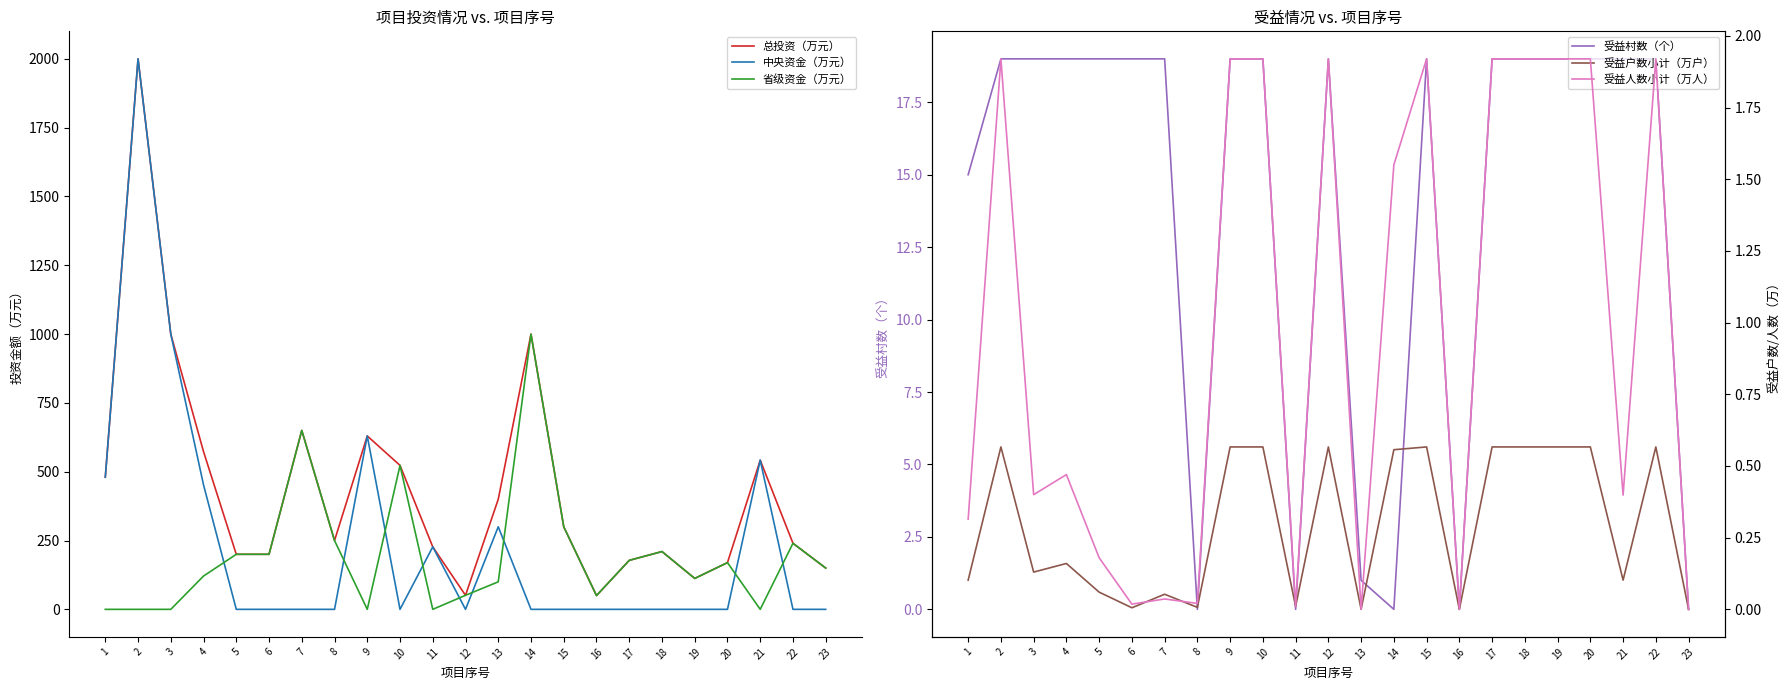

Where does the 省级资金（万元） series first go above 150?

5